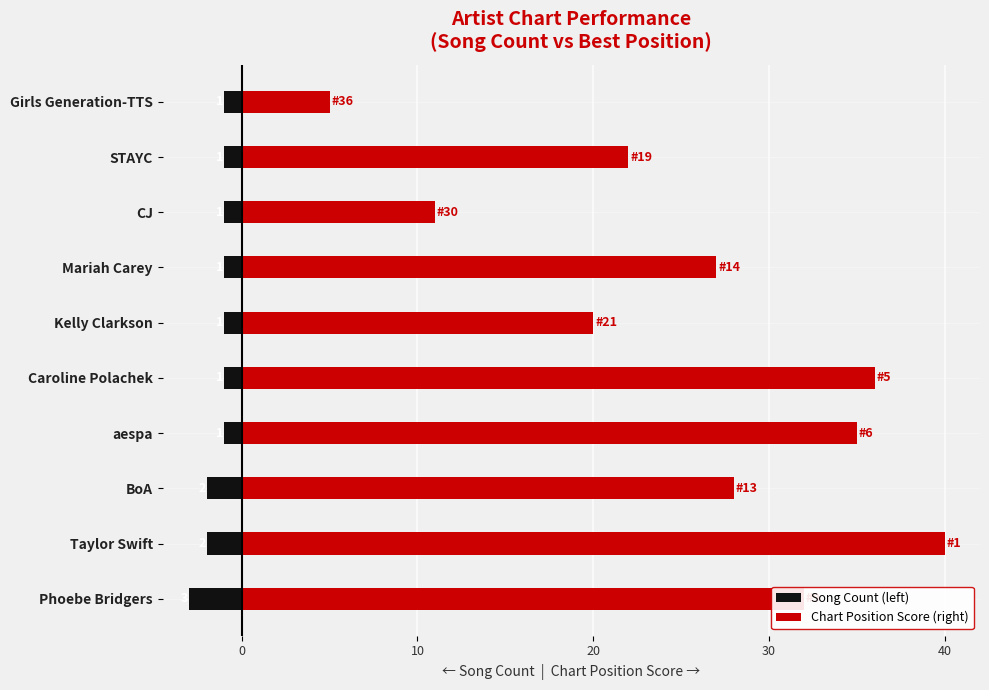

What is the greatest value displayed?

40